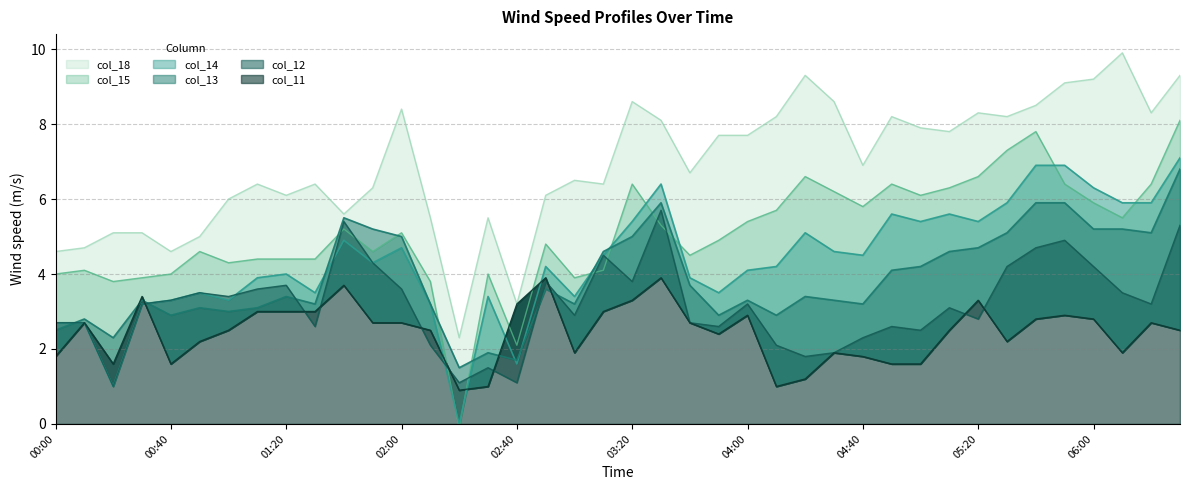

Reading left to right, extract all data points from this chart.

col_18: 4.6	4.7	5.1	5.1	4.6	5.0	6.0	6.4	6.1	6.4	5.6	6.3	8.4	5.5	2.3	5.5	3.2	6.1	6.5	6.4	8.6	8.1	6.7	7.7	7.7	8.2	9.3	8.6	6.9	8.2	7.9	7.8	8.3	8.2	8.5	9.1	9.2	9.9	8.3	9.3
col_15: 4.0	4.1	3.8	3.9	4.0	4.6	4.3	4.4	4.4	4.4	5.2	4.6	5.1	3.8	-0.1	4.0	2.1	4.8	3.9	4.1	6.4	5.3	4.5	4.9	5.4	5.7	6.6	6.2	5.8	6.4	6.1	6.3	6.6	7.3	7.8	6.4	5.9	5.5	6.4	8.1
col_13: 2.5	2.8	2.3	3.3	2.9	3.1	3.0	3.1	3.4	3.2	5.5	5.2	5.0	3.2	1.5	1.9	1.7	3.6	3.2	4.6	5.0	5.9	3.7	2.9	3.3	2.9	3.4	3.3	3.2	4.1	4.2	4.6	4.7	5.1	5.9	5.9	5.2	5.2	5.1	6.8
col_14: 2.7	2.7	1.0	3.2	3.3	3.5	3.3	3.9	4.0	3.5	4.9	4.3	4.7	3.2	-0.0	3.4	1.6	4.2	3.4	4.5	5.4	6.4	3.9	3.5	4.1	4.2	5.1	4.6	4.5	5.6	5.4	5.6	5.4	5.9	6.9	6.9	6.3	5.9	5.9	7.1
col_12: 2.7	2.7	1.0	3.2	3.3	3.5	3.4	3.6	3.7	2.6	5.4	4.3	3.6	2.1	1.1	1.5	1.1	3.8	2.9	4.5	3.8	5.7	2.7	2.6	3.2	2.1	1.8	1.9	2.3	2.6	2.5	3.1	2.8	4.2	4.7	4.9	4.2	3.5	3.2	5.3
col_11: 1.8	2.7	1.6	3.4	1.6	2.2	2.5	3.0	3.0	3.0	3.7	2.7	2.7	2.5	0.9	1.0	3.2	3.9	1.9	3.0	3.3	3.9	2.7	2.4	2.9	1.0	1.2	1.9	1.8	1.6	1.6	2.5	3.3	2.2	2.8	2.9	2.8	1.9	2.7	2.5